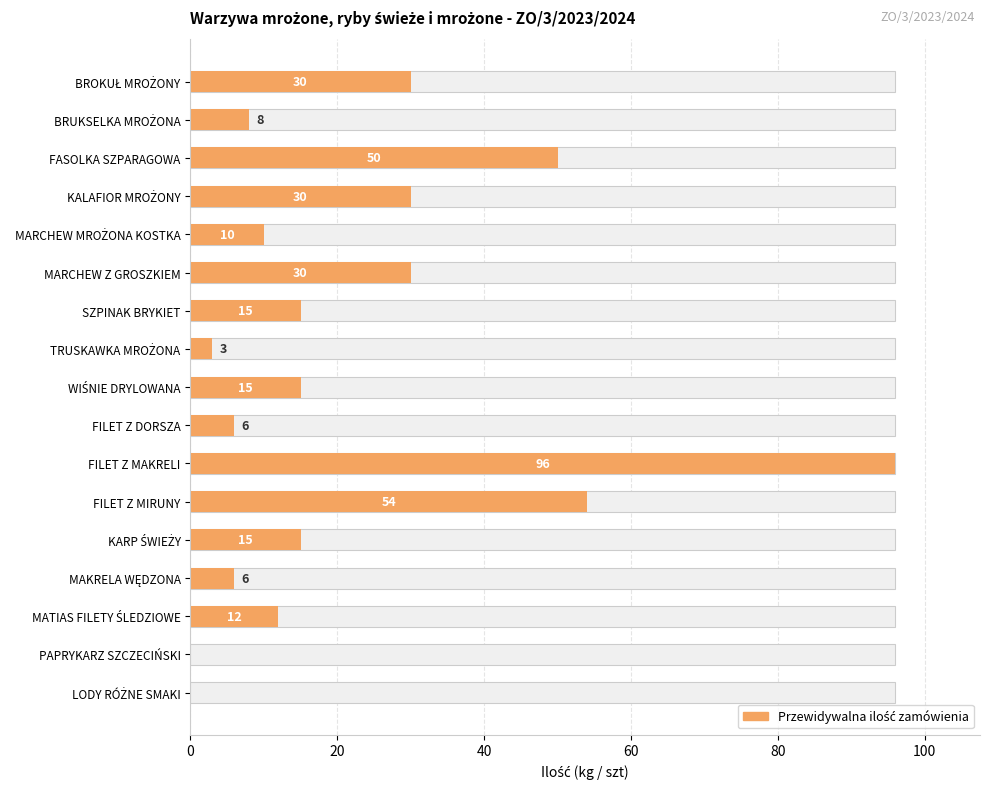

Reading left to right, extract all data points from this chart.

30	8	50	30	10	30	15	3	15	6	96	54	15	6	12	0	0